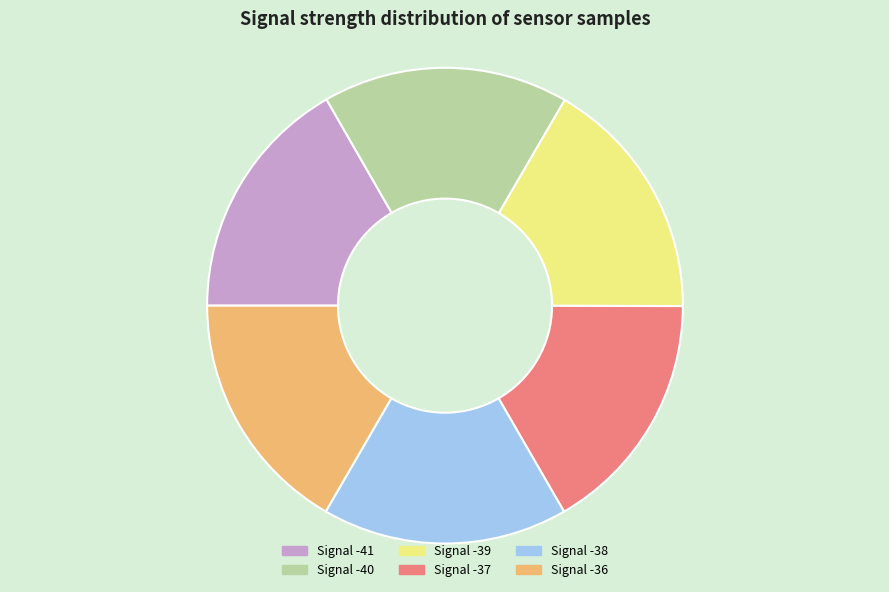

Does any single category account for the majority?

No